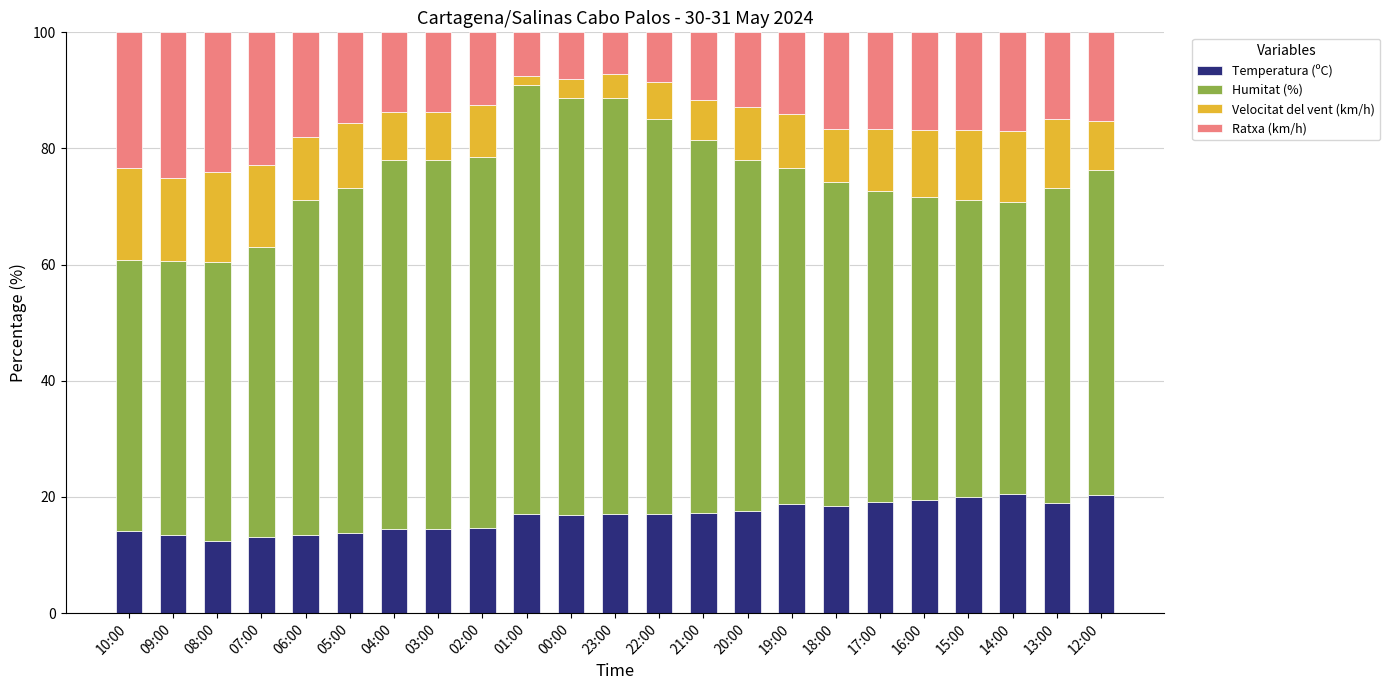

What is the maximum value for Temperatura (ºC)?

20.5